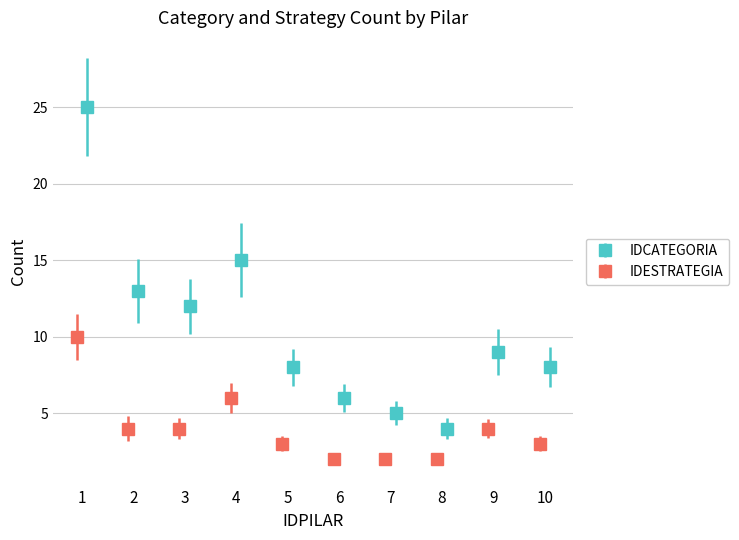

How many IDESTRATEGIA values are between 2 and 4?

8